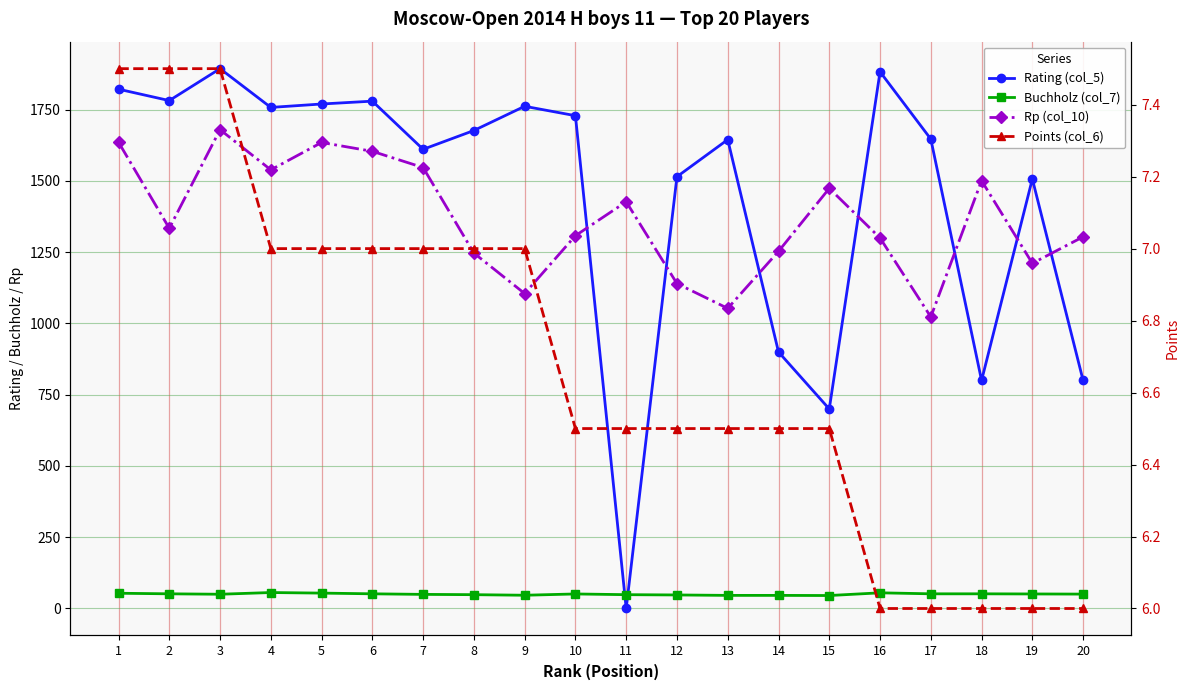

How many series are shown in this chart?

4